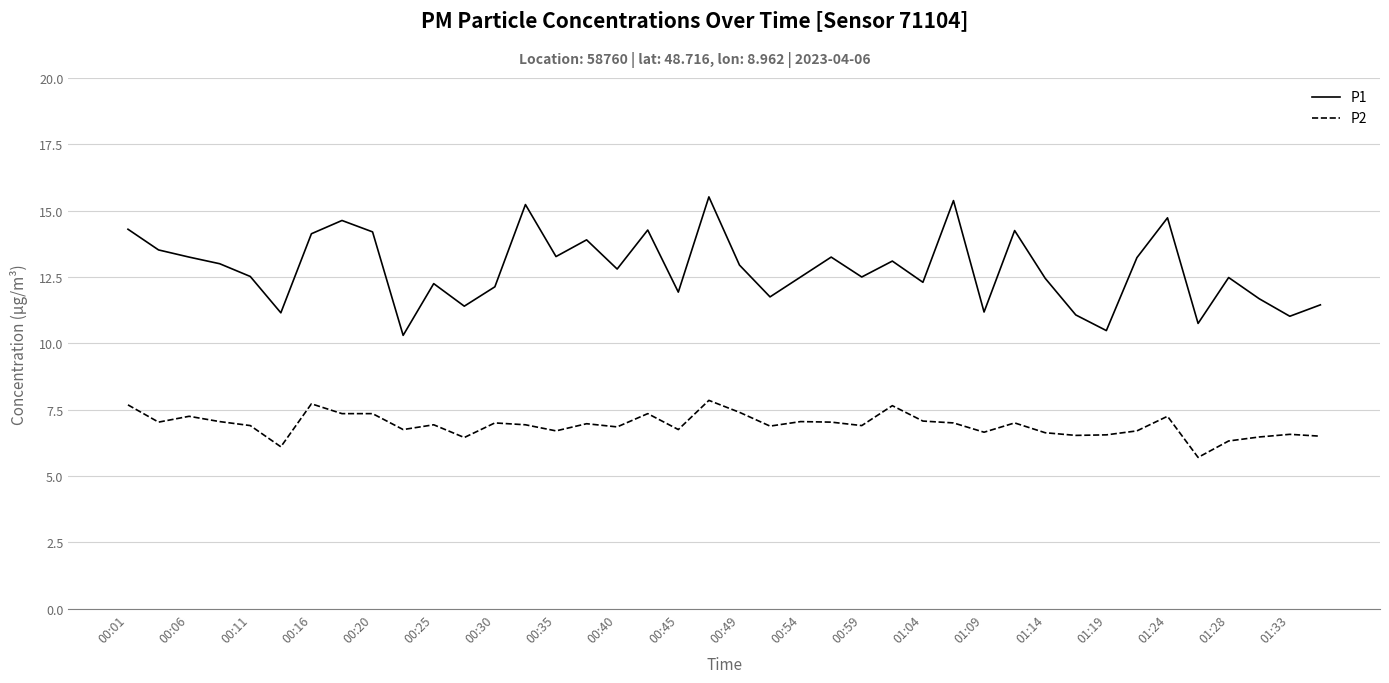

How many lines are shown in the chart?

2